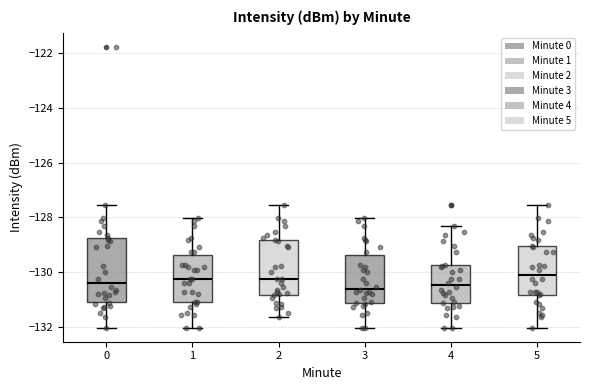

Where is the upper edge of the box at x = 2 on the y-axis? The values are not printed on the chart, so give them approximately, as read against the axis.

-128.8